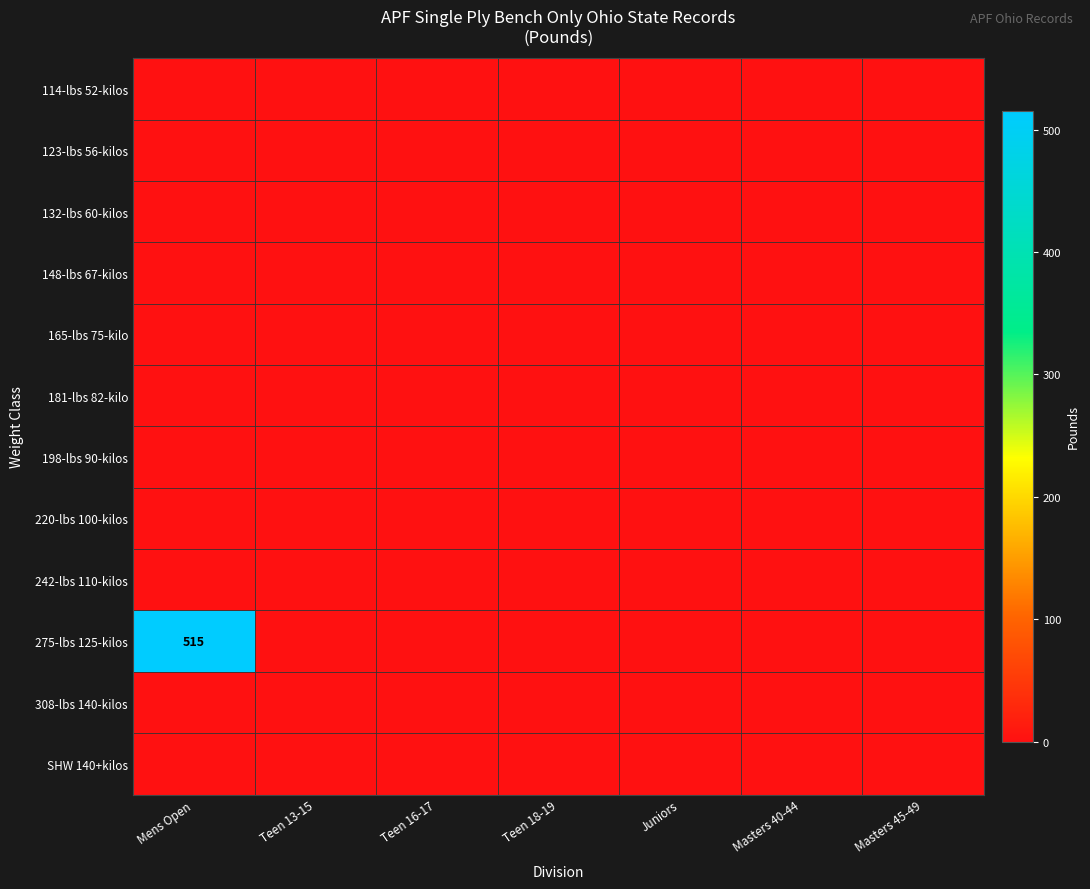

What is the difference between the highest and lowest values at Mens Open?

515